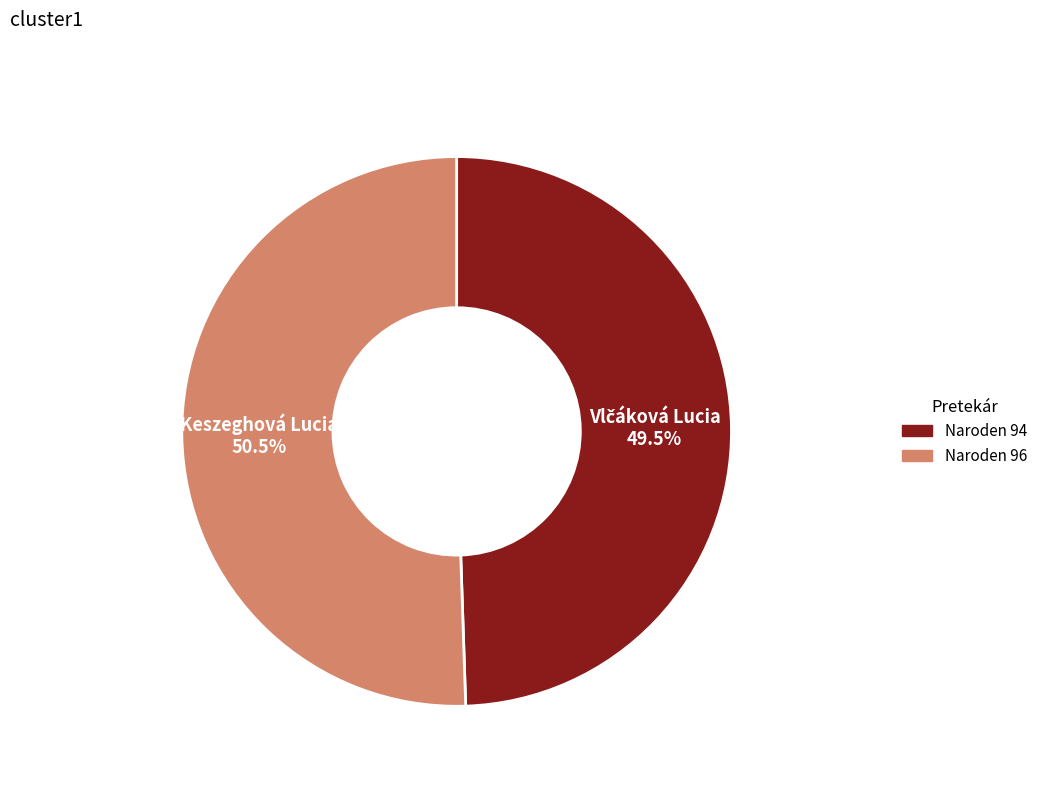

How many slices are in this pie chart?

2